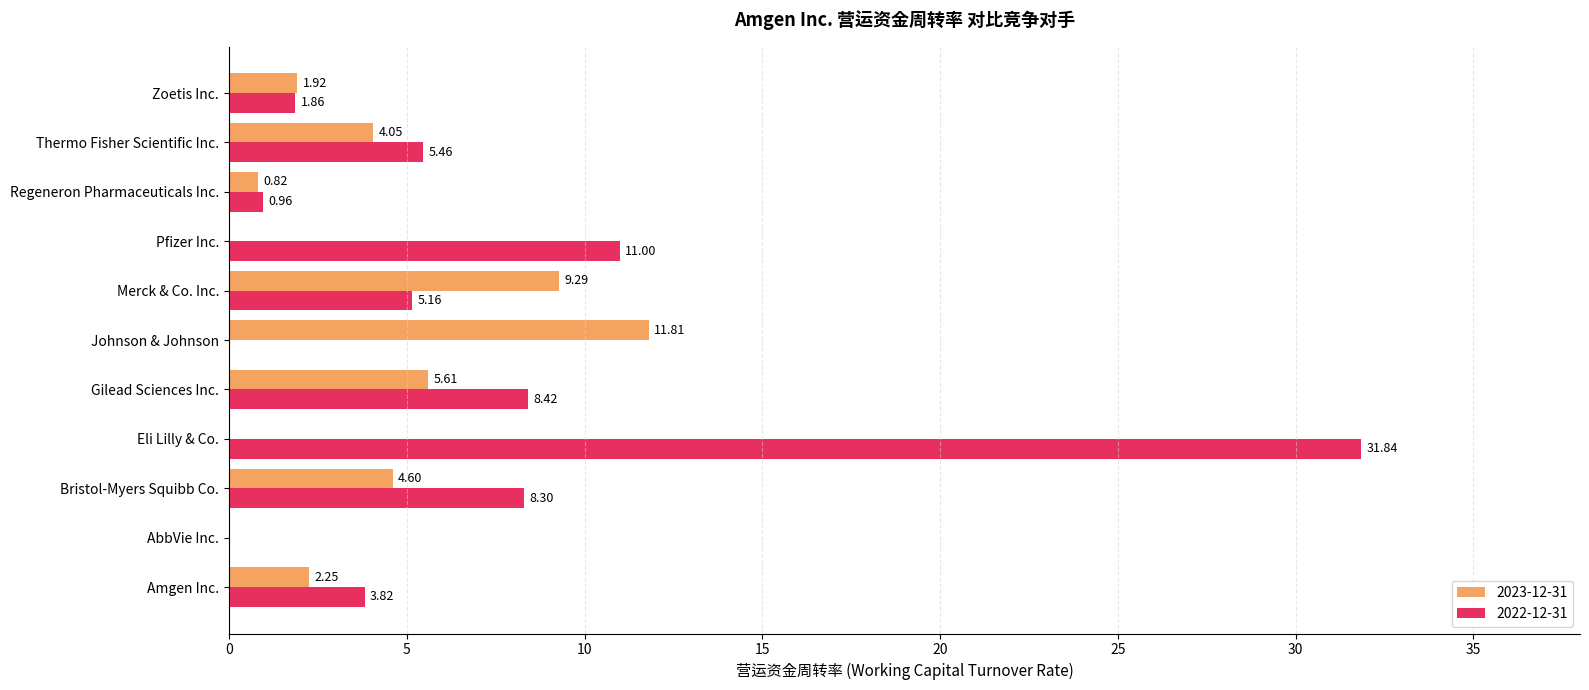

Which series has the largest total across all categories?

2022-12-31